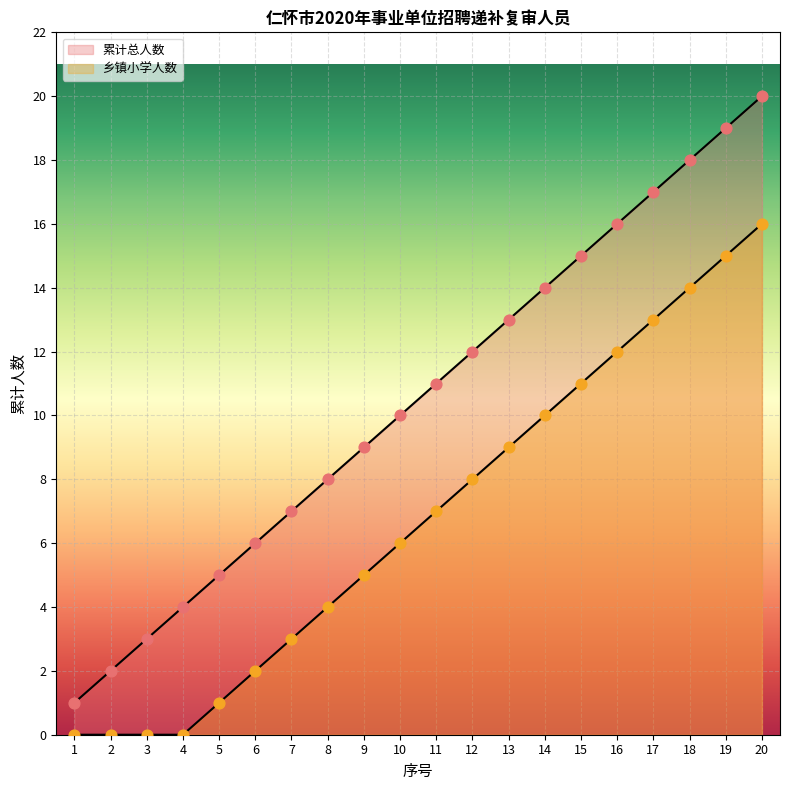

How many lines are shown in the chart?

2